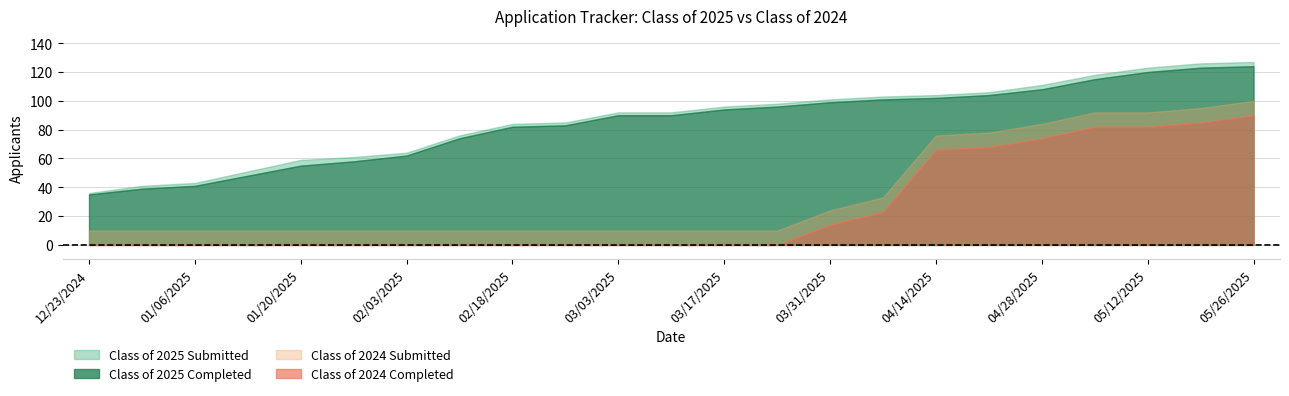

At which label is Class of 2025 Completed closest to 79?

02/18/2025